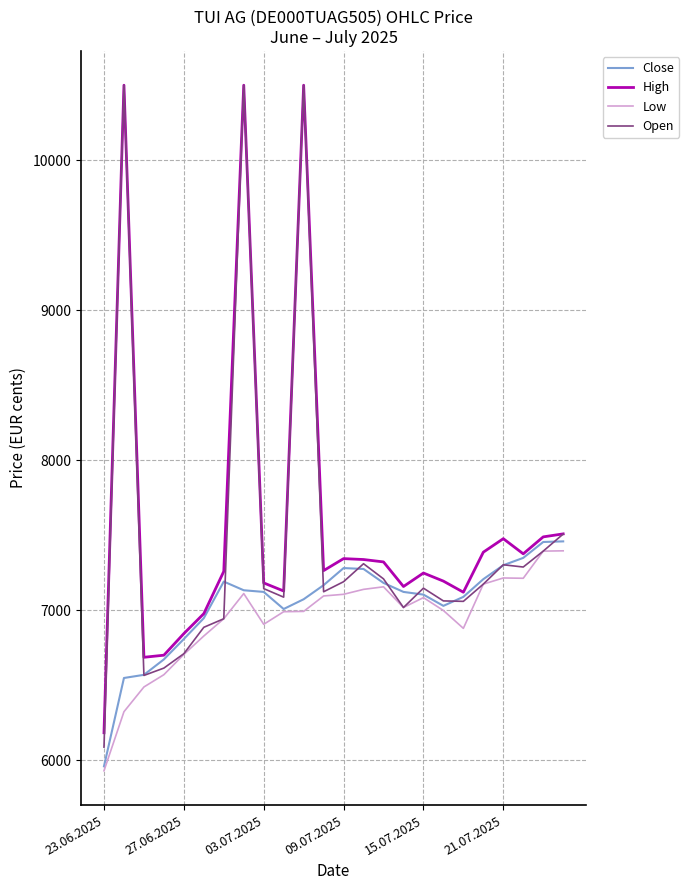

What is the highest value of the Low series?

7395